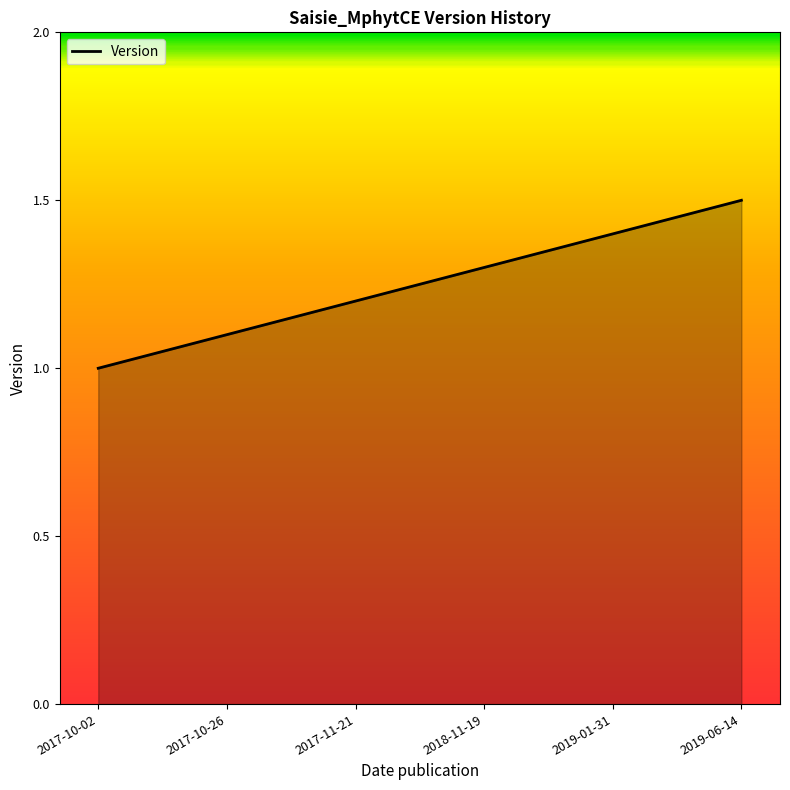

What is the greatest value displayed?

1.5